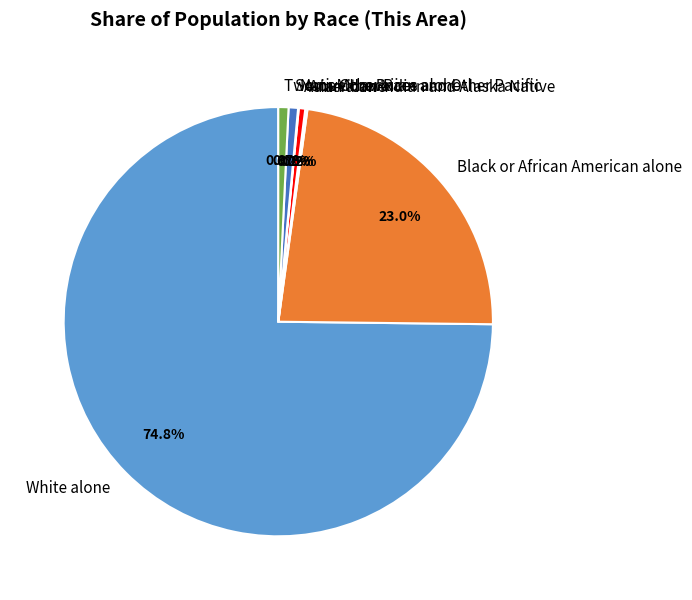

Is there a majority slice in this chart?

Yes